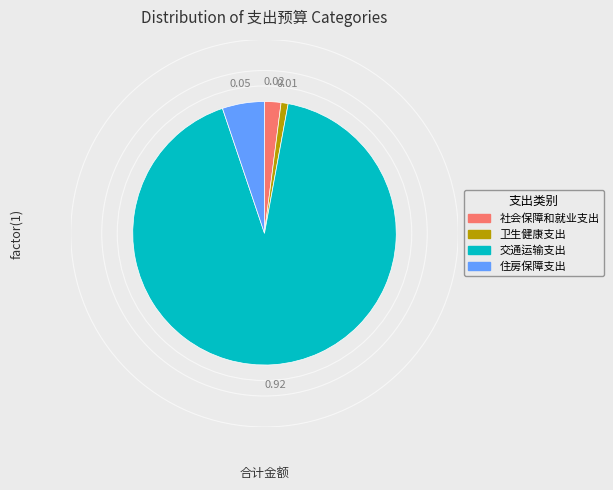

Which slice represents more than half of the pie?

交通运输支出